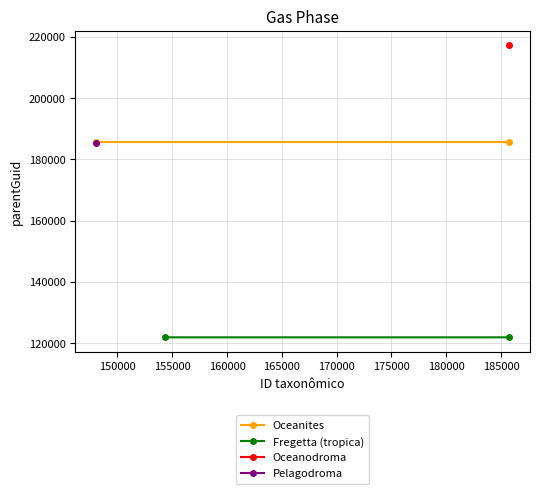

Is it true that Fregetta (tropica) equals 74313 at 145000?

False